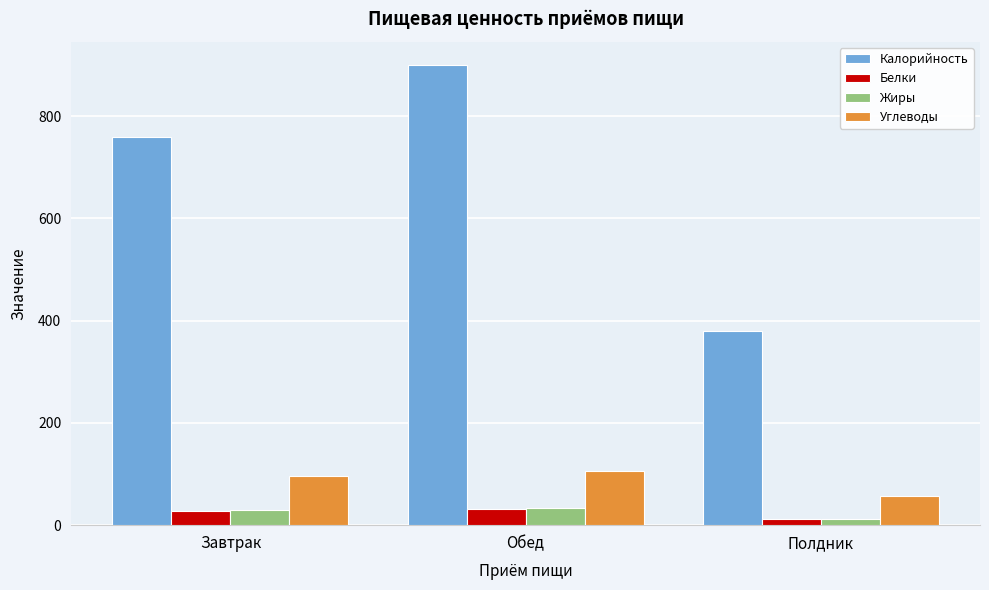

Is the value of Белки at Полдник greater than the value of Жиры at Обед?

No